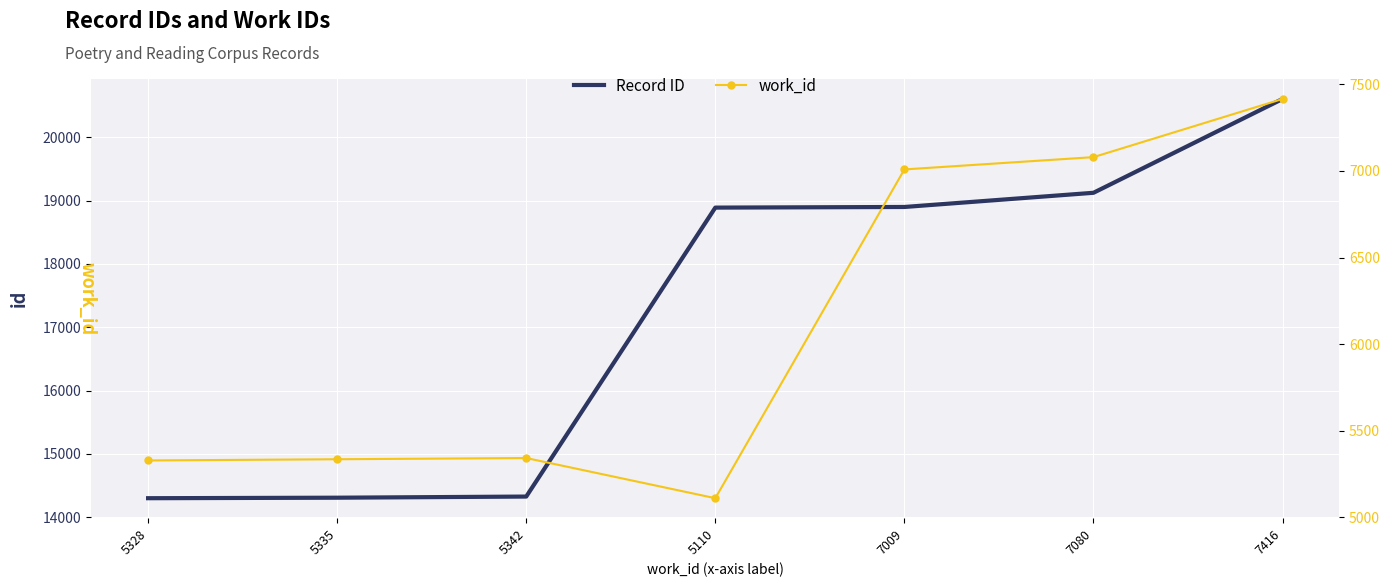

What position from the right is 5335?

6